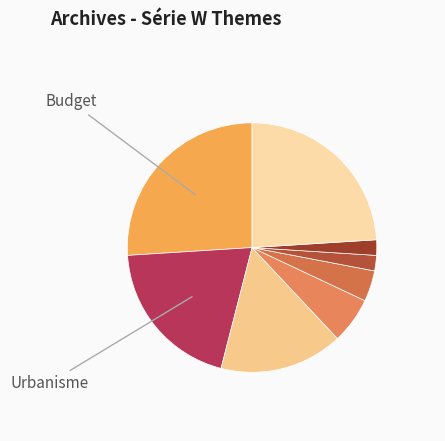

What is the smallest slice in the pie chart?

Personnel